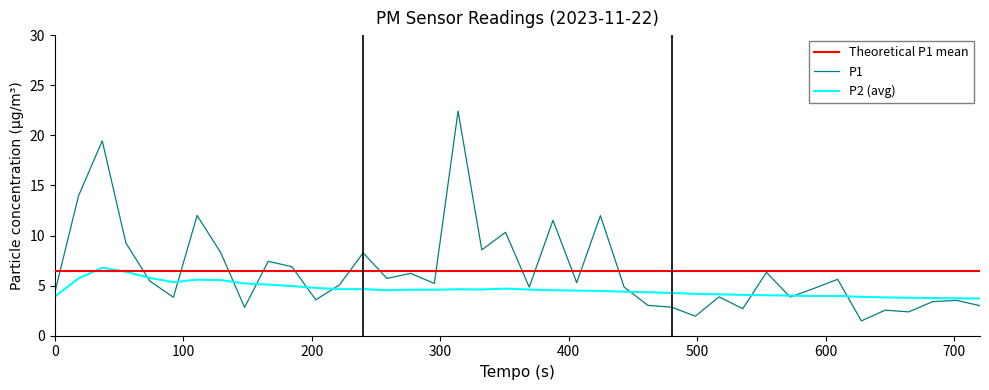

What is the maximum value shown in the chart?

22.4